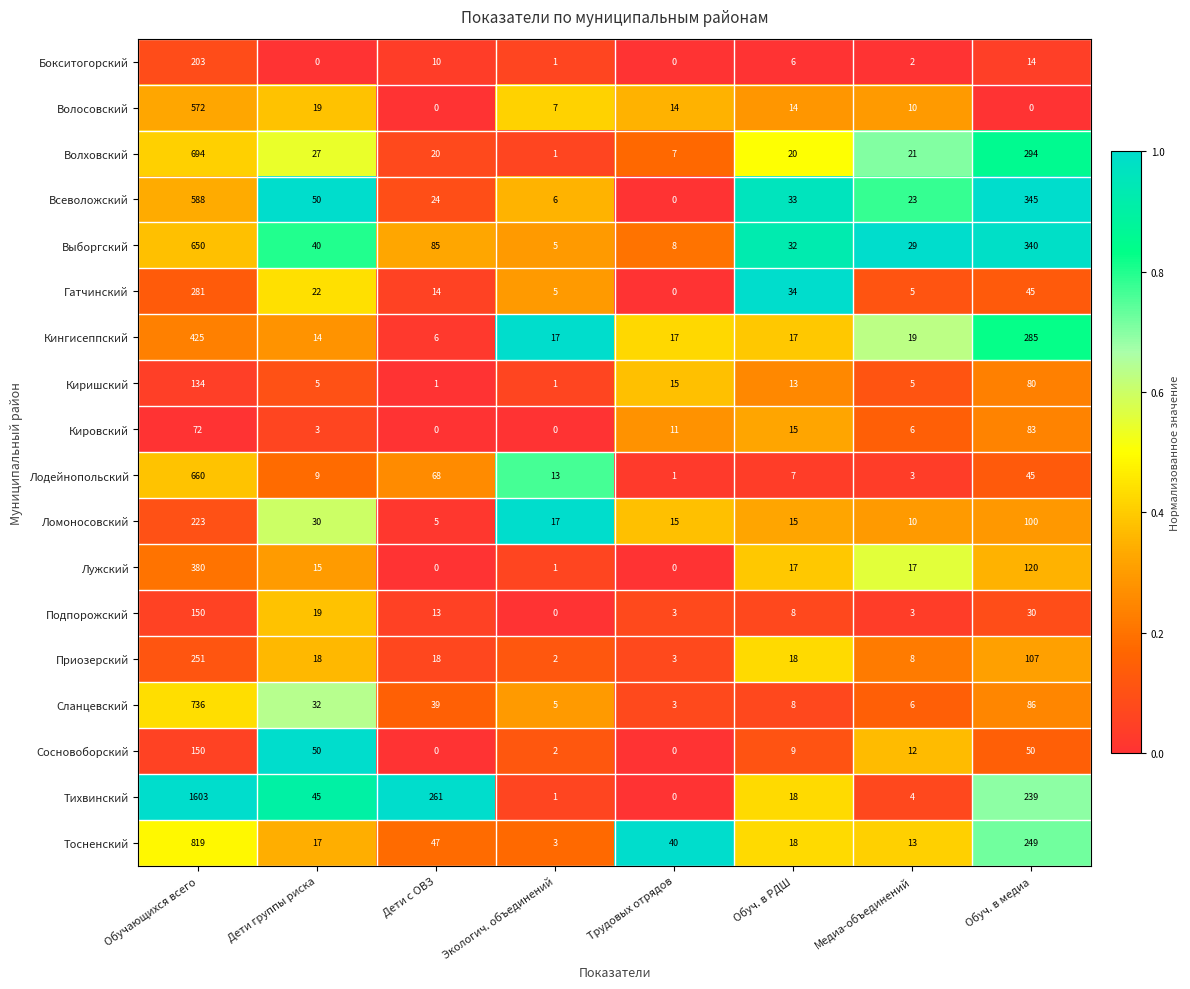

Which series changed the most between Экологич. объединений and Медиа-объединений?

Выборгский